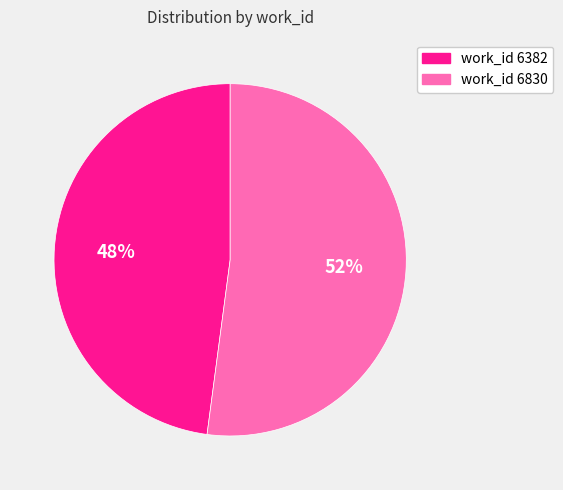

To the nearest percent, what is the average slice percentage?

50%